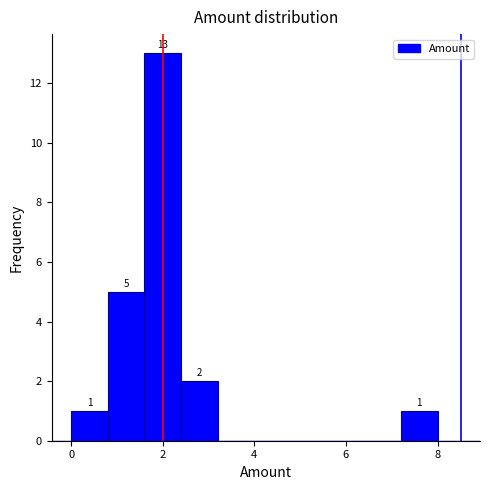

Read against the x-axis, roughly where is the centre of the tallest bar?

2.0